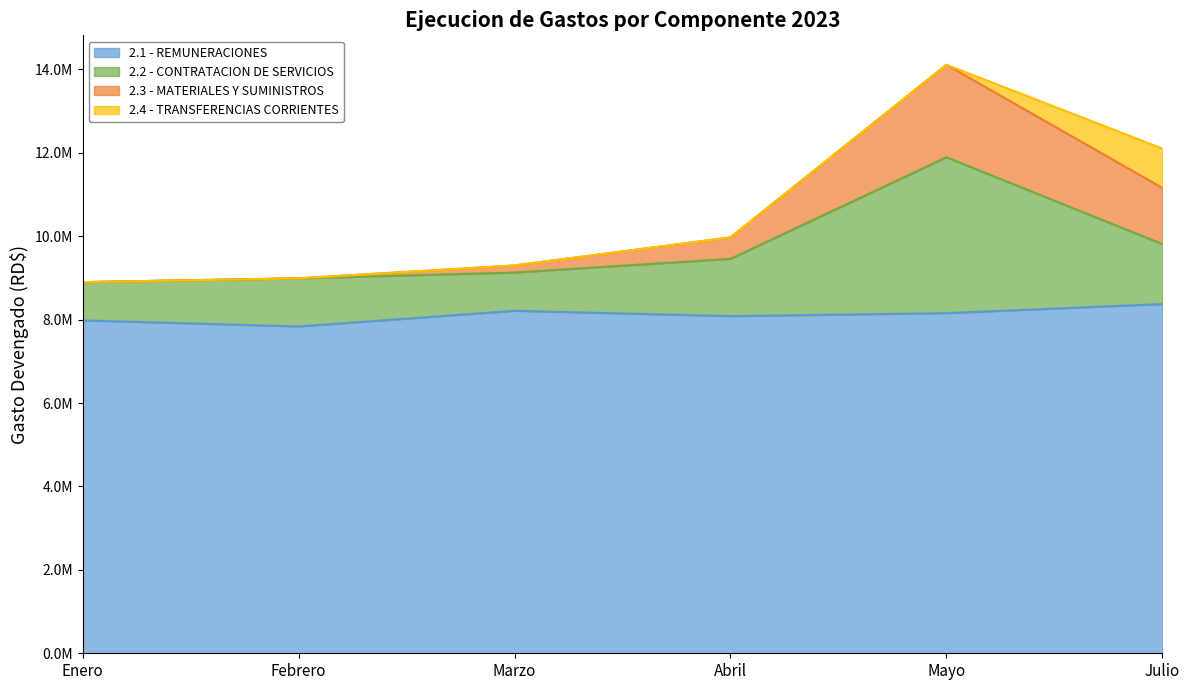

What are all the series names shown in the legend?

2.1 - REMUNERACIONES, 2.2 - CONTRATACION DE SERVICIOS, 2.3 - MATERIALES Y SUMINISTROS, 2.4 - TRANSFERENCIAS CORRIENTES